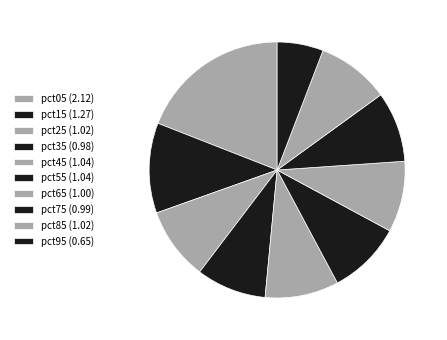

To the nearest percent, what percentage of the pie is pct65?

9%